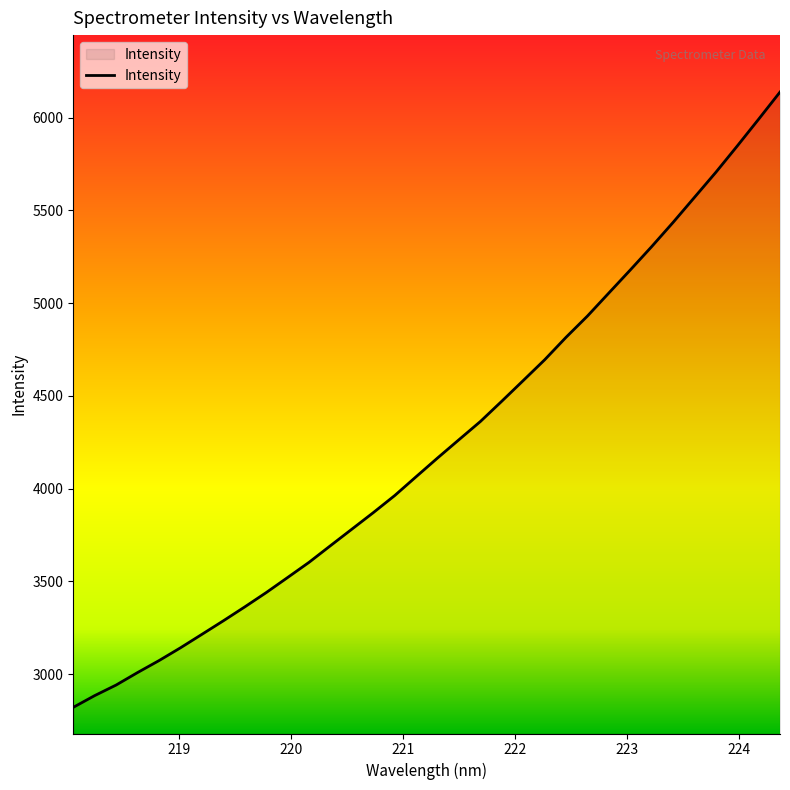

What is the difference between the maximum and minimum values?

3316.5